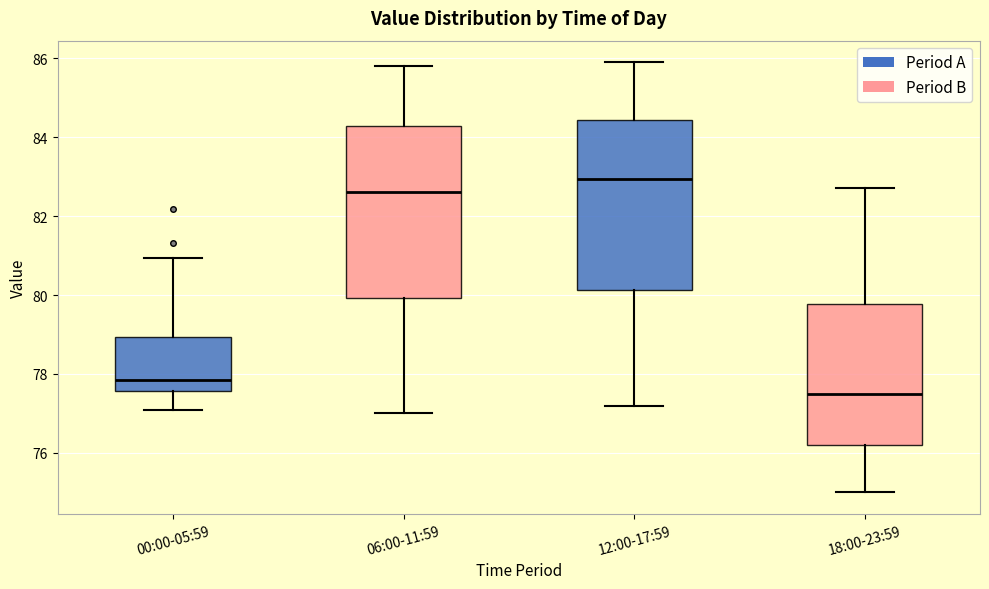

Where does the median line of the box for 12:00-17:59 sit on the y-axis? The values are not printed on the chart, so give them approximately, as read against the axis.

83.0